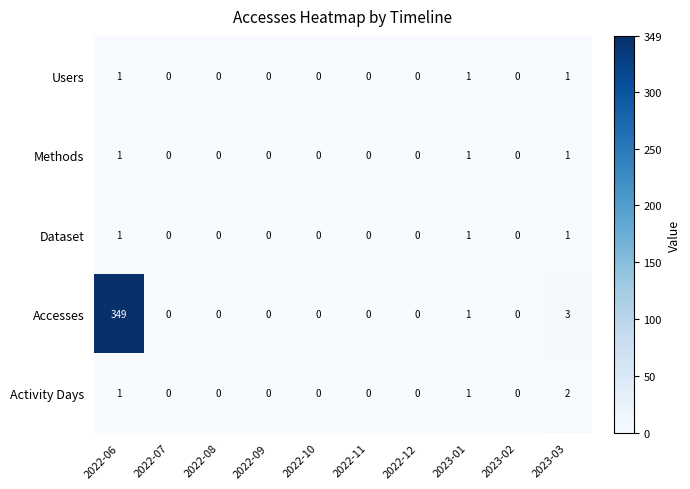

Which series changed the most between 2022-07 and 2023-03?

Accesses